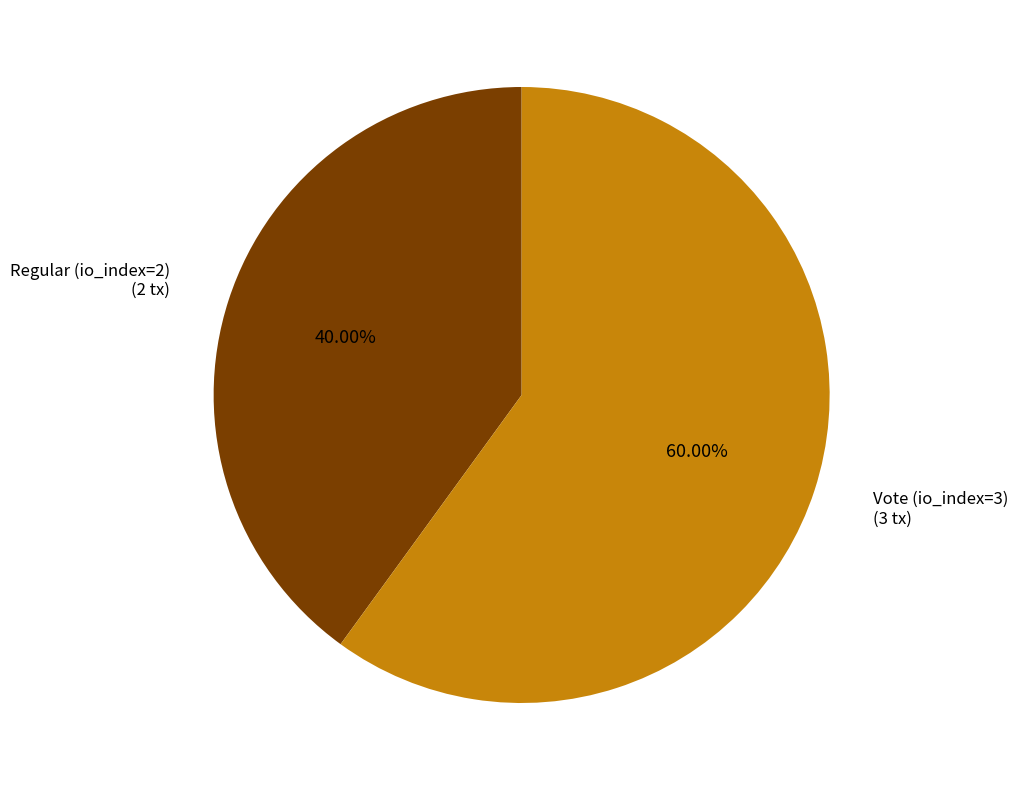

Does any single category account for the majority?

Yes